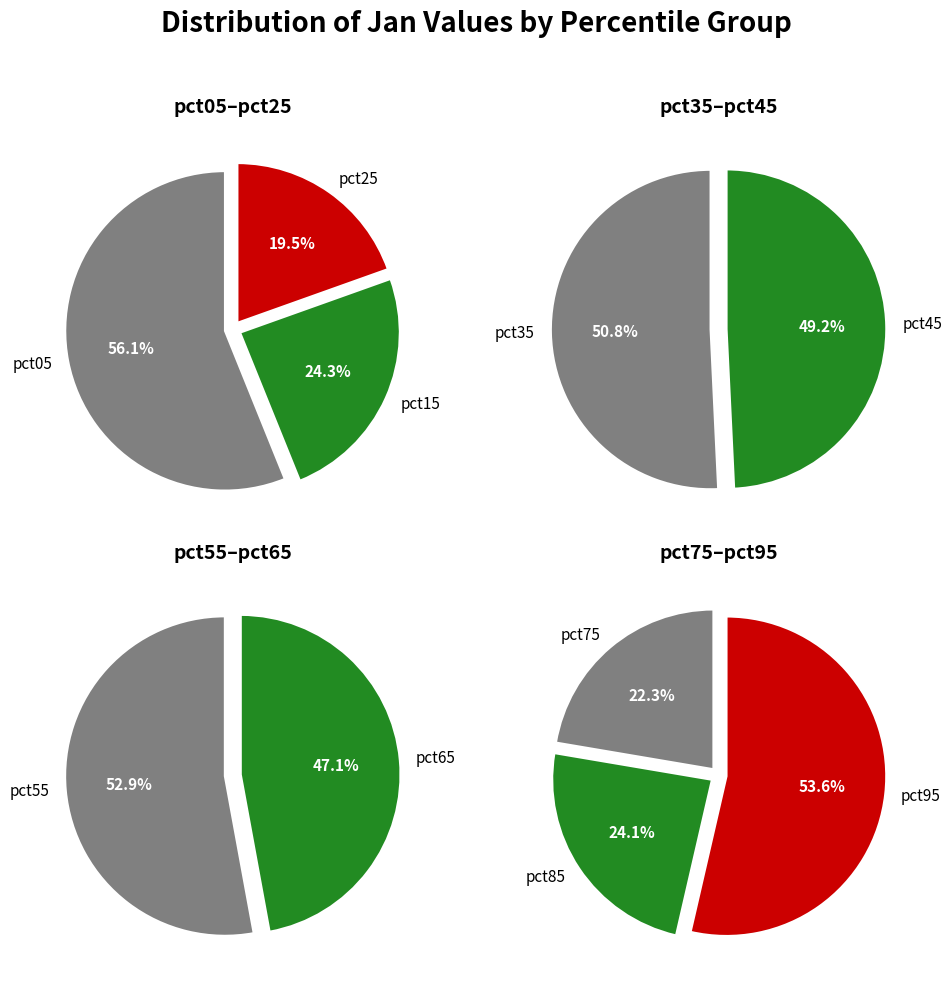

How many slices are in this pie chart?

10